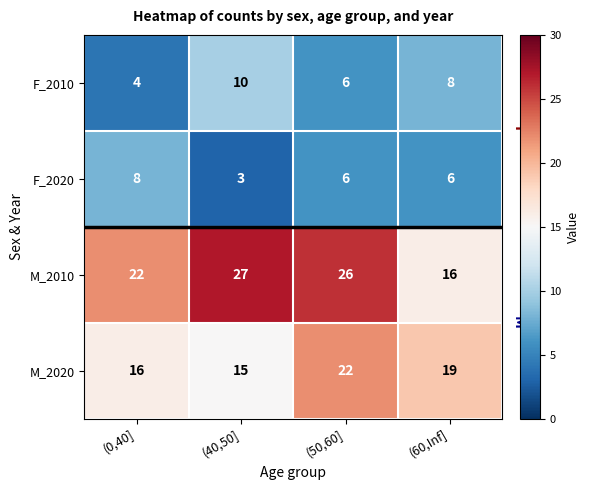

What is the spread (max minus min) of values at (0,40]?

18